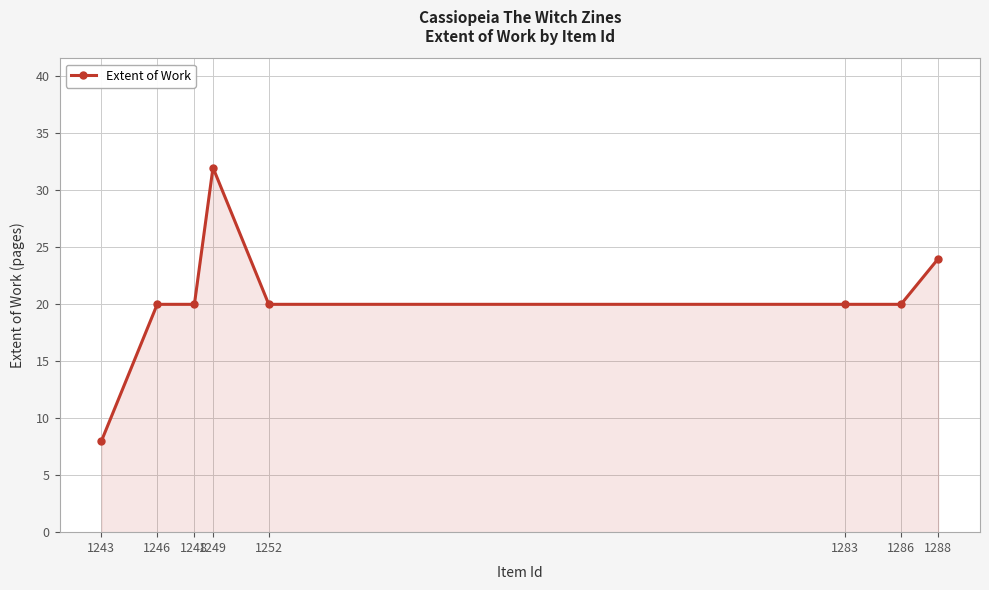

What is the difference between the maximum and minimum values?

24